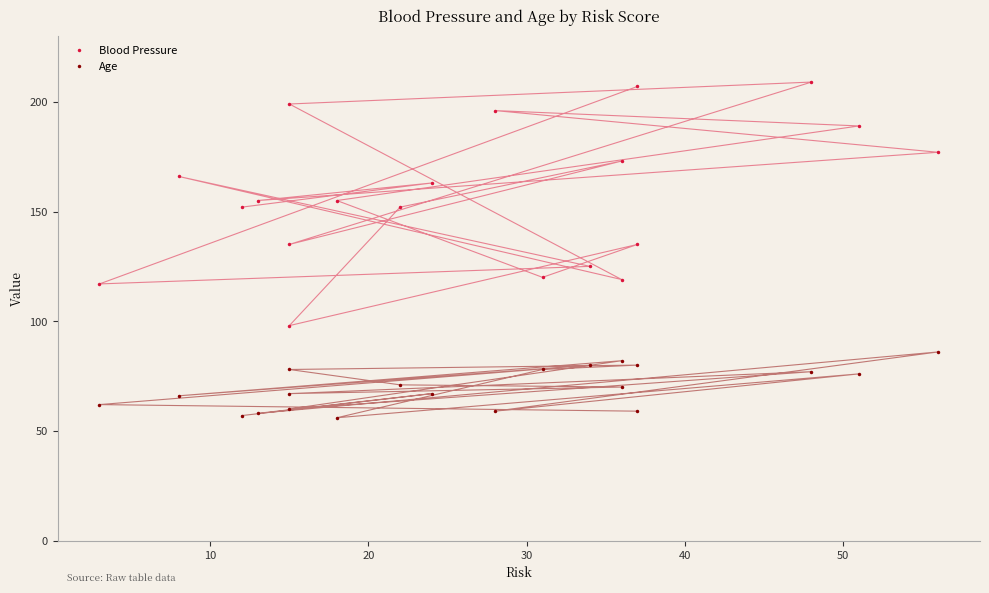

Is the value of Age at 7 greater than the value of Blood Pressure at 13?

No